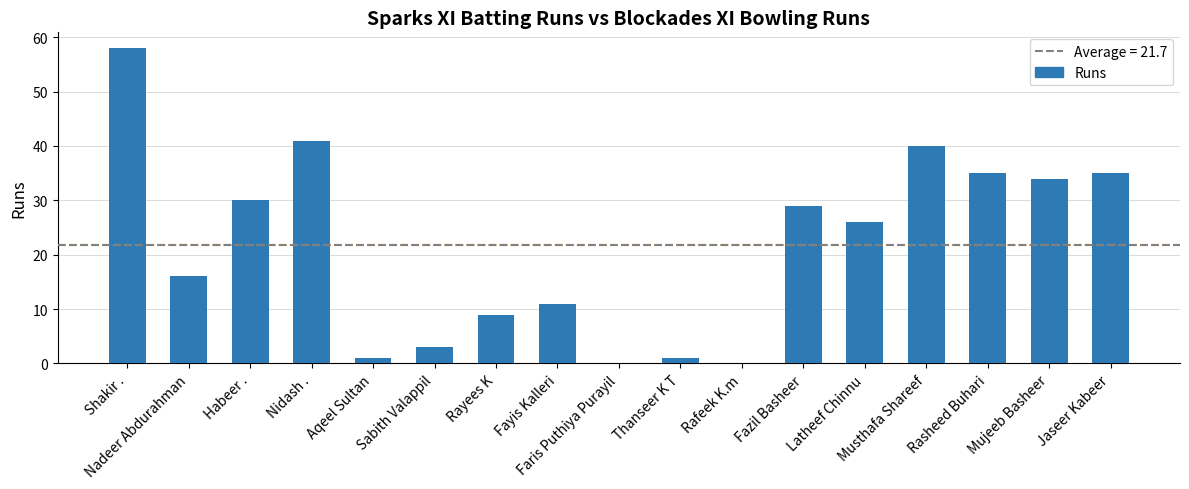

Count the number of categories in the chart.

17